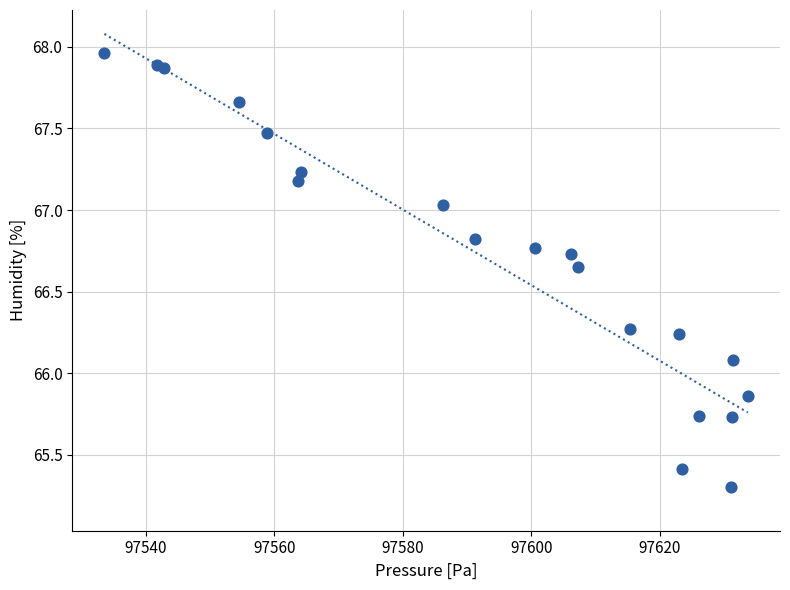

What Y value in the scatter plot is closest to 66?

66.1